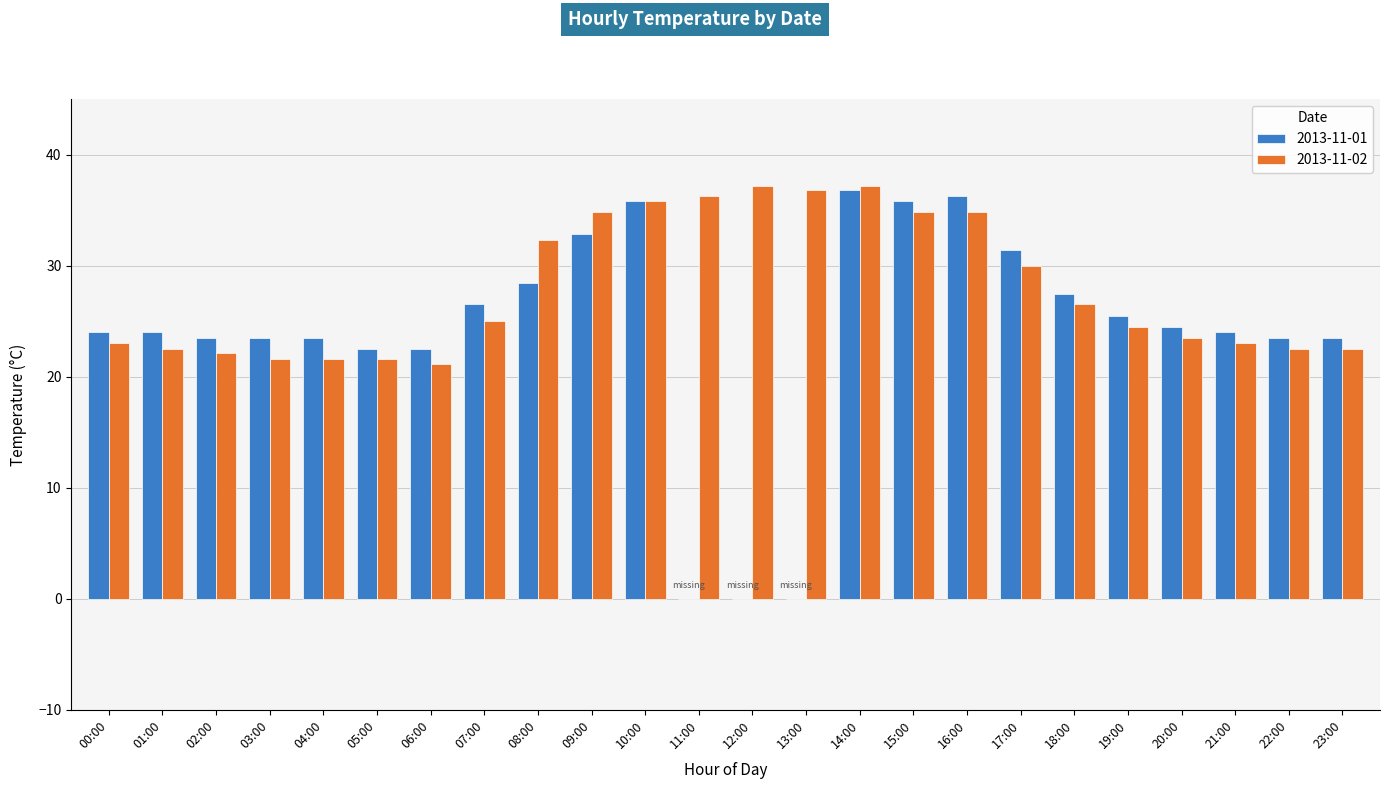

What is the sum of the 2013-11-01 values at 04:00 and 02:00?

47.0